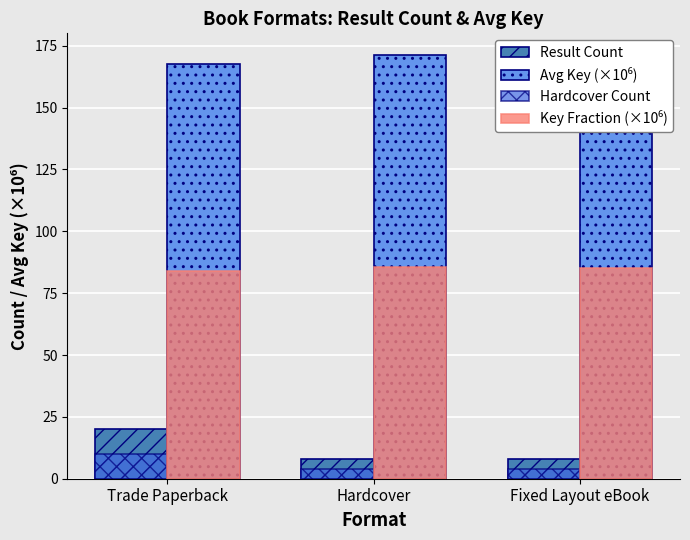

What is the greatest value displayed?

171.4